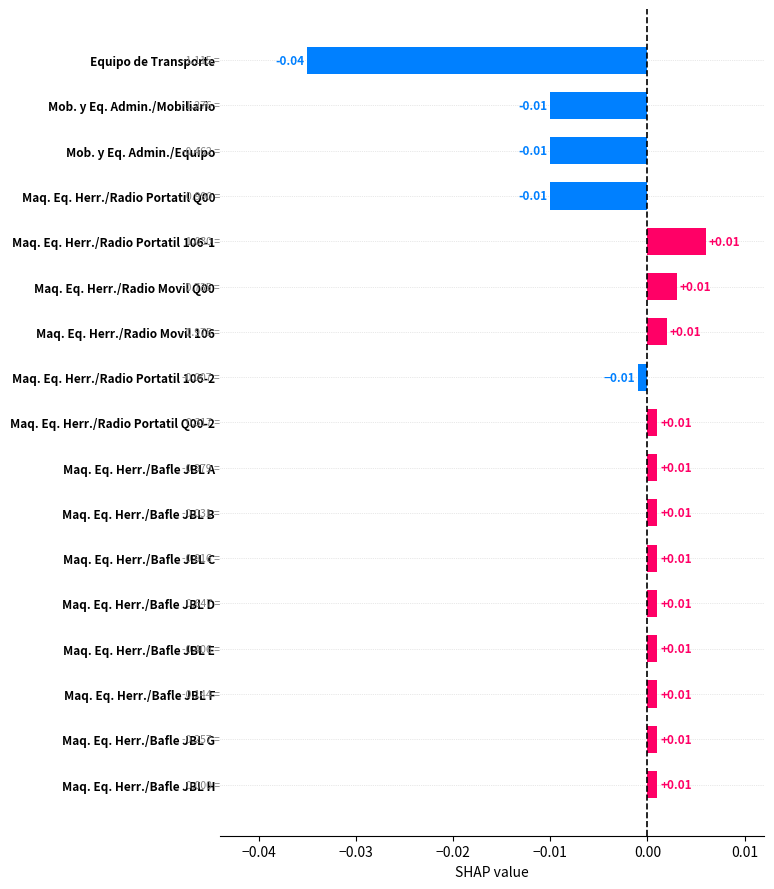

At which category does the chart reach its minimum across all series?

Equipo de Transporte